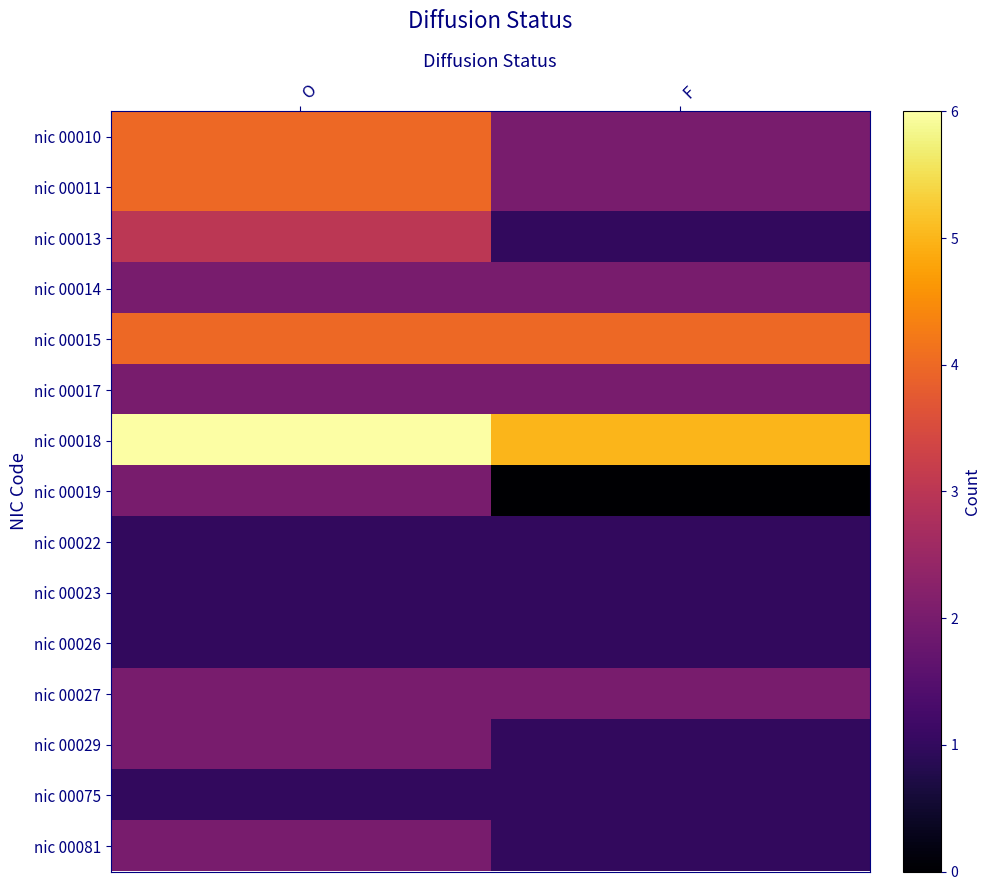

List the series in order of their peak value, lowest first.

nic 00022, nic 00023, nic 00026, nic 00075, nic 00014, nic 00017, nic 00019, nic 00027, nic 00029, nic 00081, nic 00013, nic 00010, nic 00011, nic 00015, nic 00018